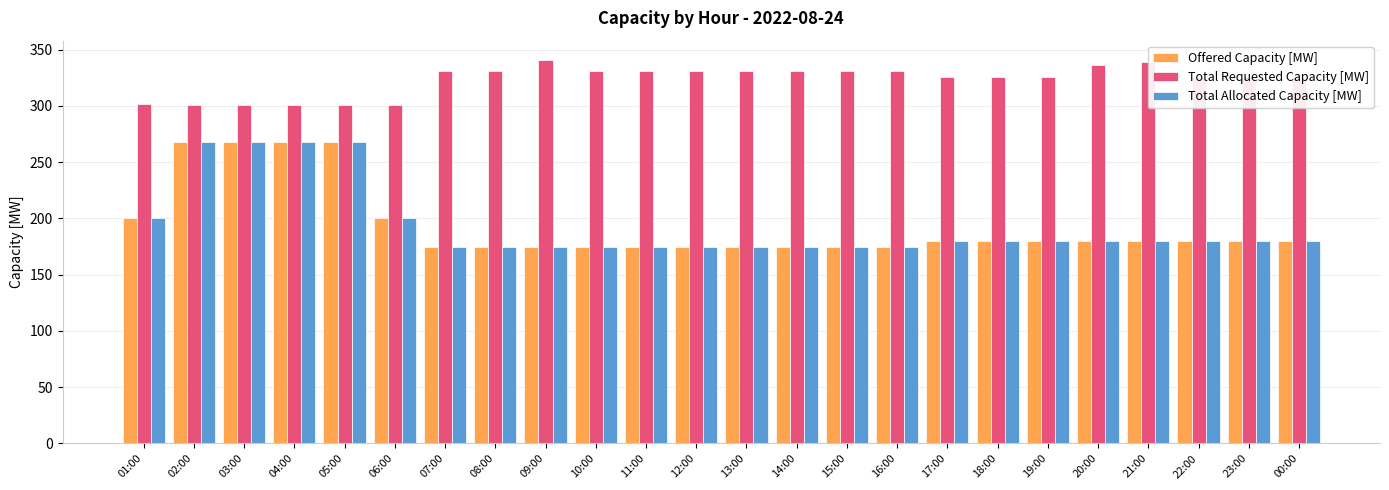

What is the value of the Offered Capacity [MW] bar at the 20th from the left?

180